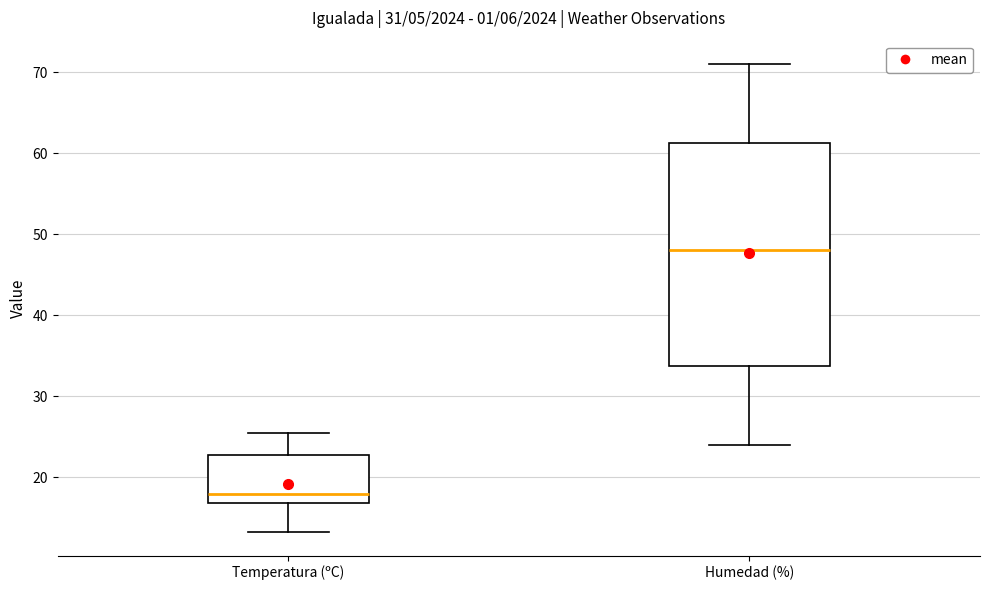

Where does the lower whisker of the box for Temperatura (ºC) end on the y-axis? The values are not printed on the chart, so give them approximately, as read against the axis.

13